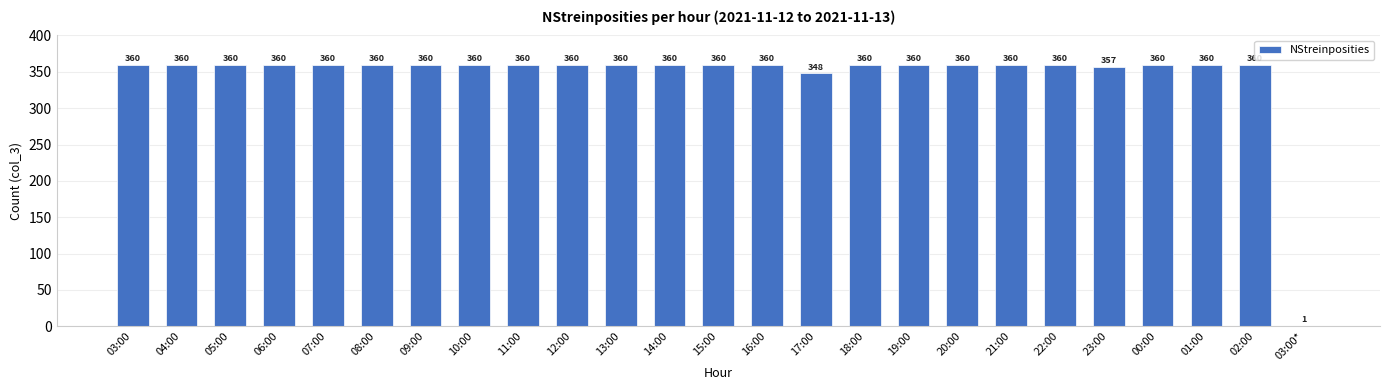

What is the maximum value shown in the chart?

360